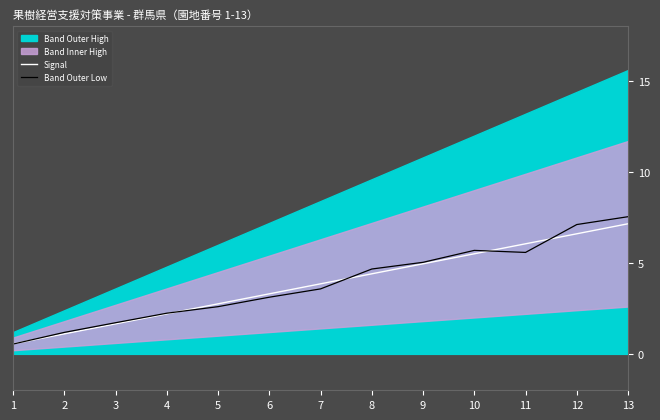

At how many categories does at least one series exceed 4?

6